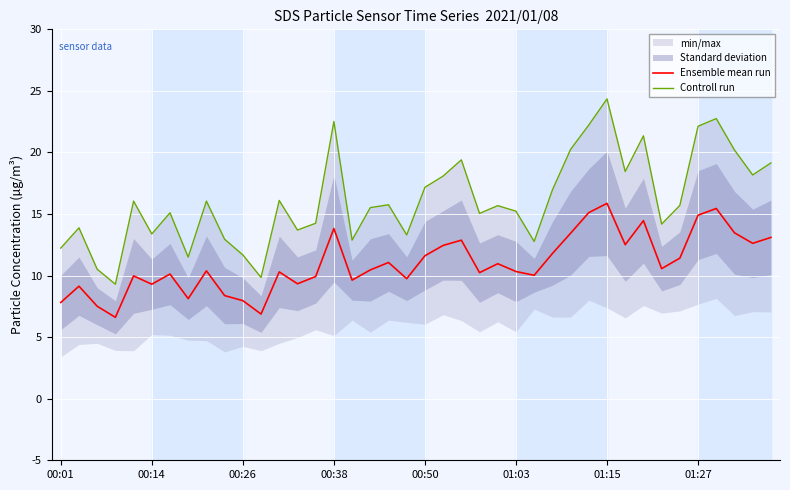

Rank the series by their average value, from lowest to highest.

Ensemble mean run, Controll run